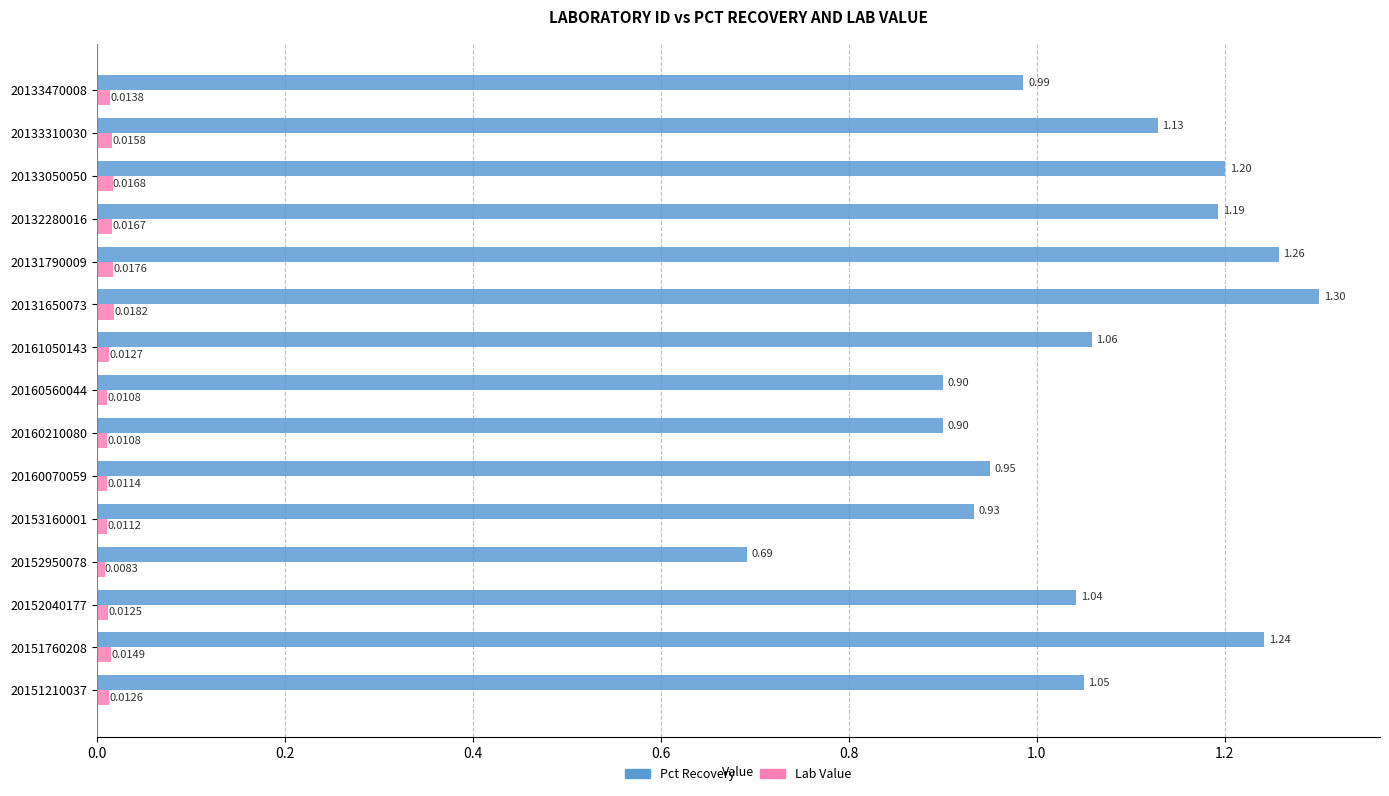

What is the difference between the maximum and minimum values in the Pct Recovery series?

0.6